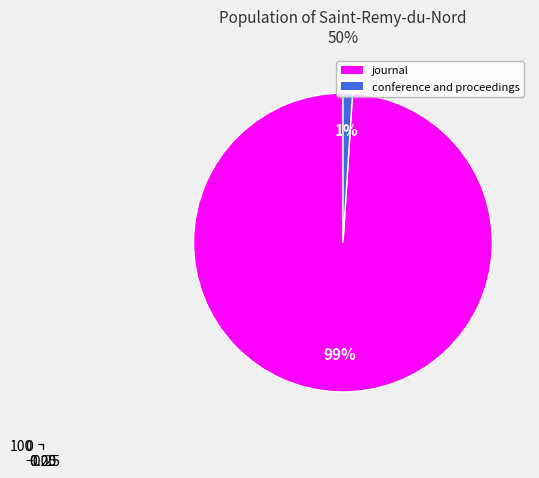

Which slice is the smallest?

conference and proceedings